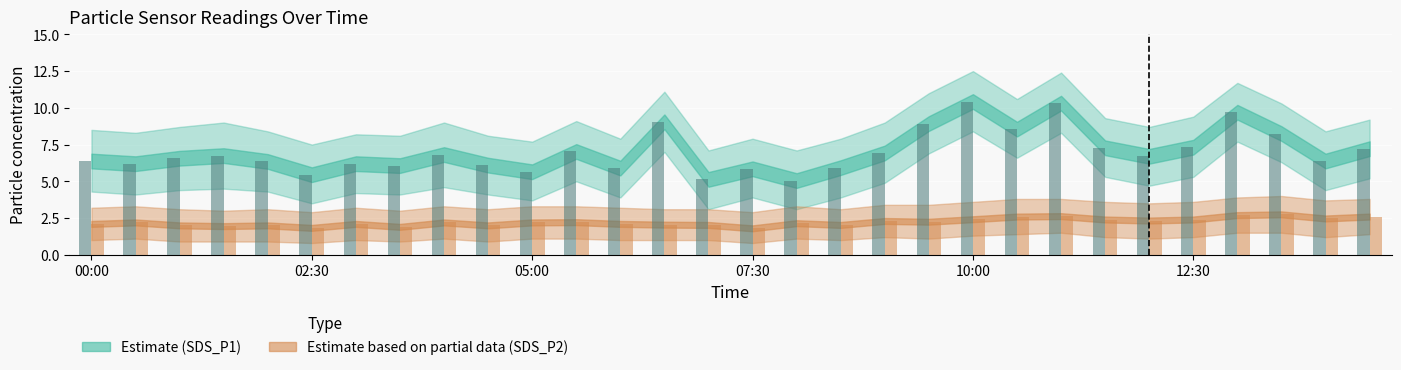

What is the smallest value displayed?

1.8